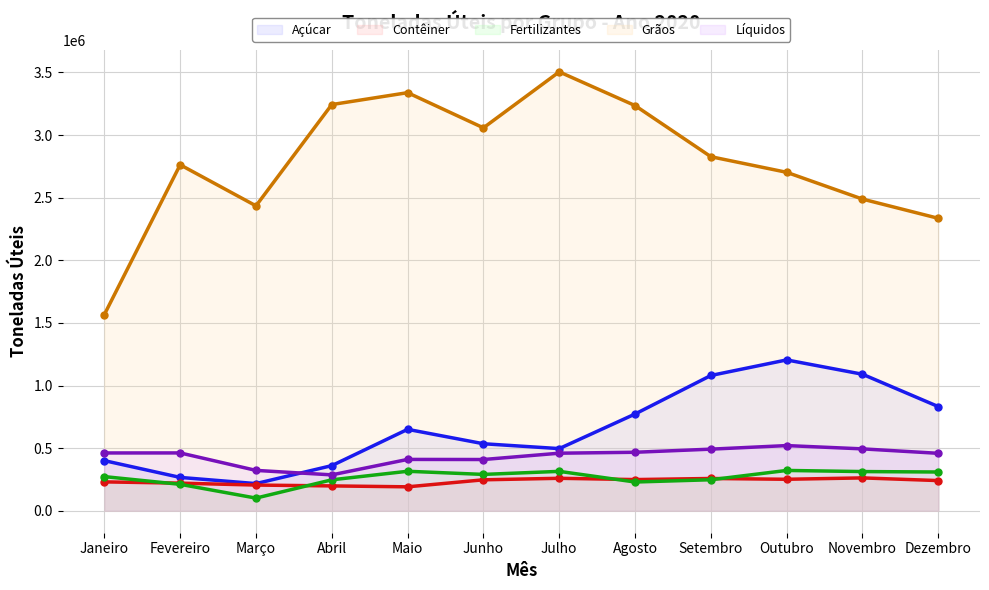

The Açúcar series shows 772580 at Agosto. True or false?

True